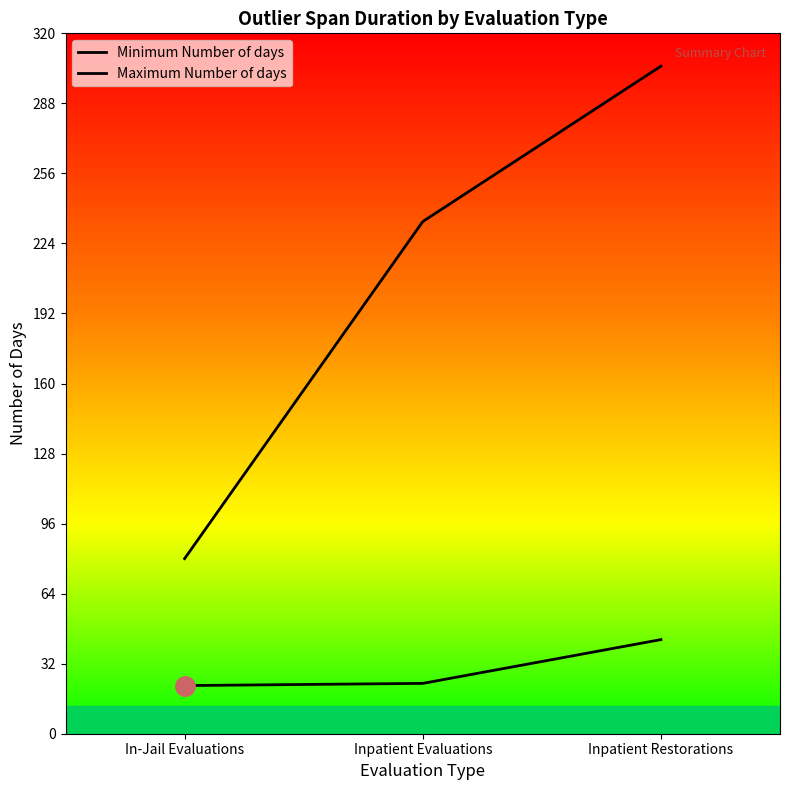

Reading left to right, what are all the values shown in this chart?

Minimum Number of days: 22	23	43
Maximum Number of days: 80	234	305